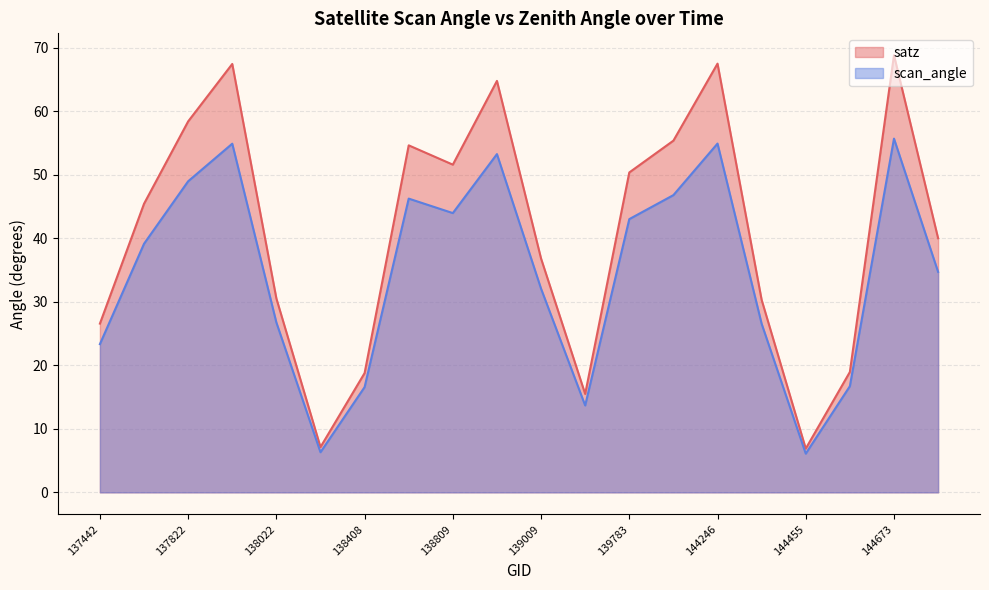

Which category has the highest value across all series?

144673